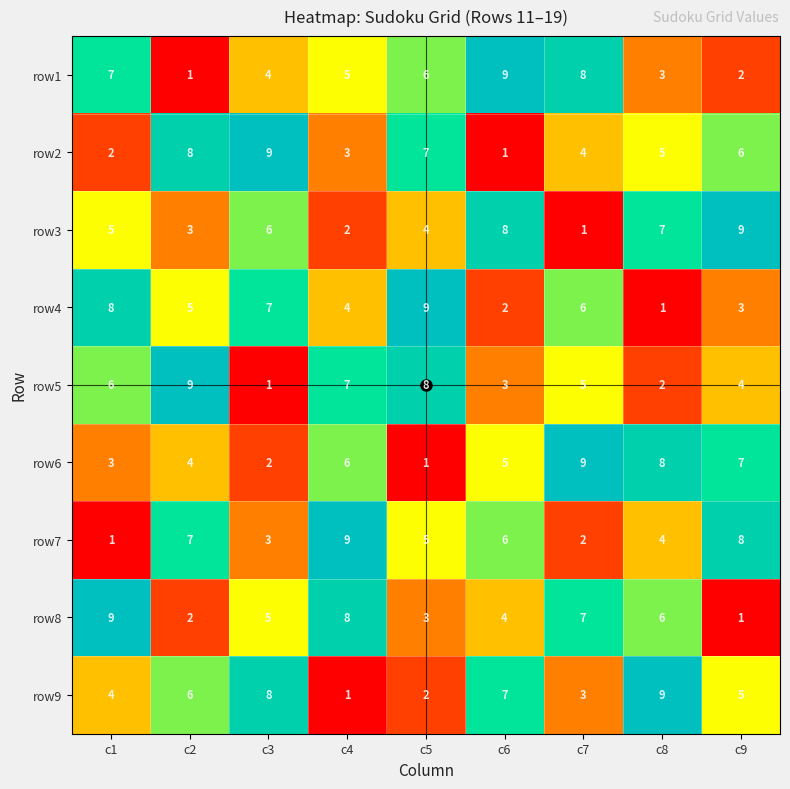

Where does the row5 series first go above 5?

c1